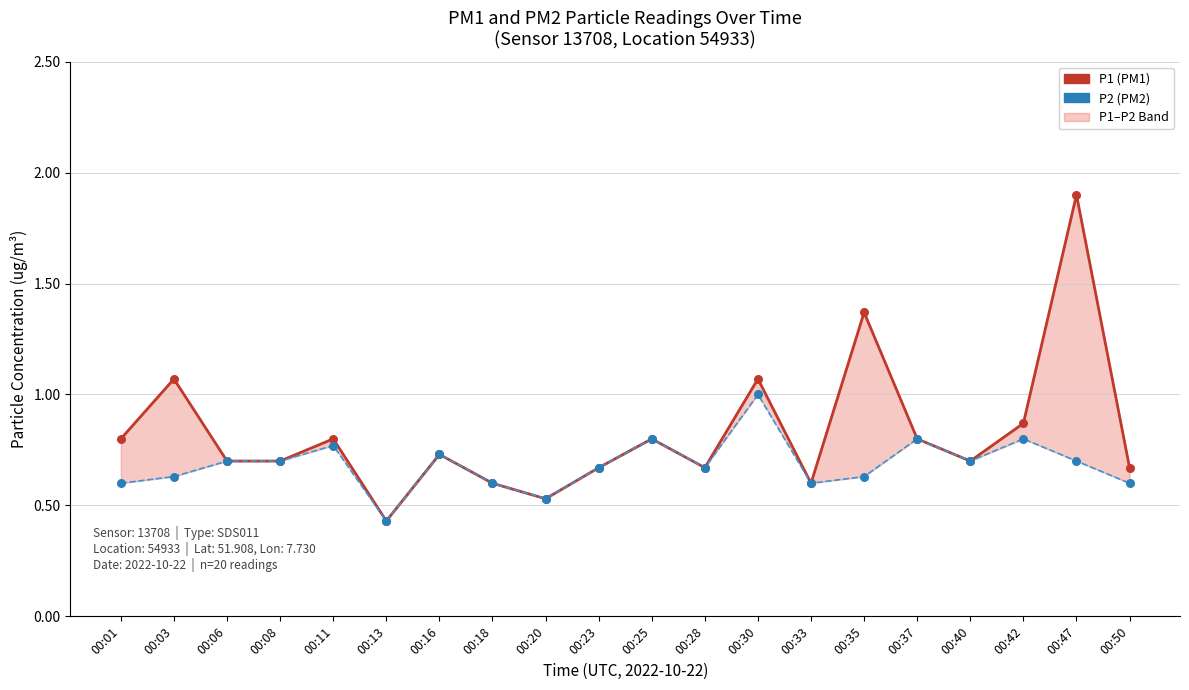

Which series has the largest total across all categories?

P1 (PM1)